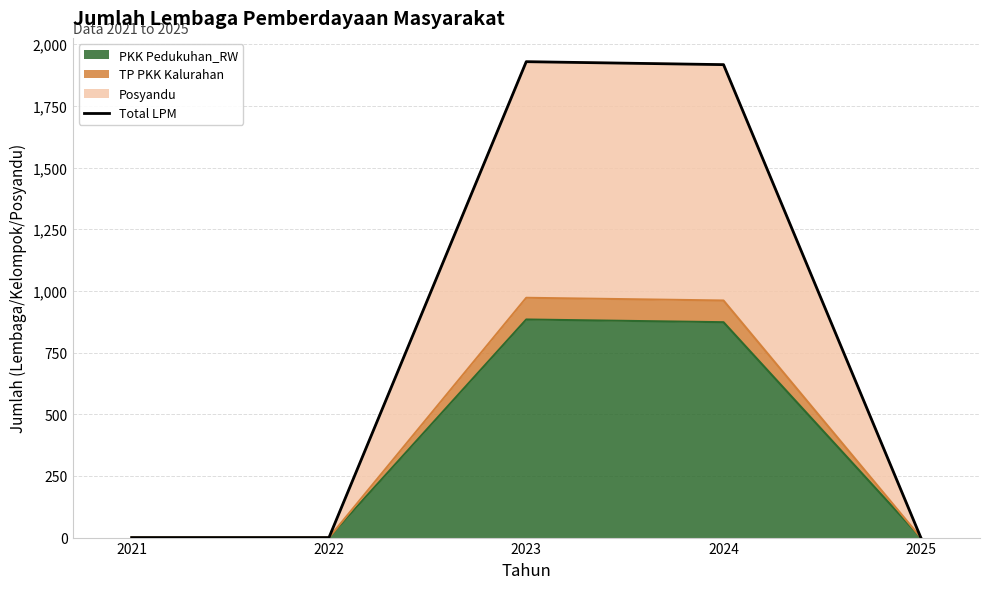

How many values exceed 0?

2